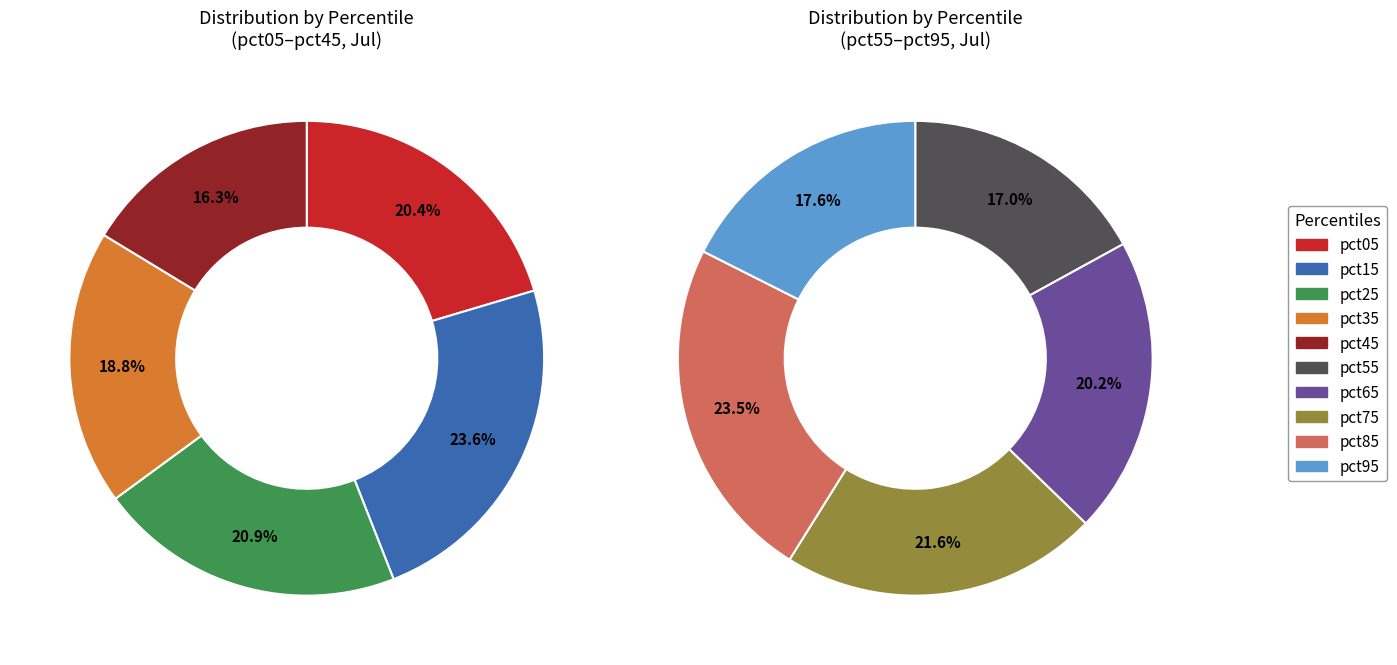

Do pct55 and pct25 together represent more than half of the pie?

No